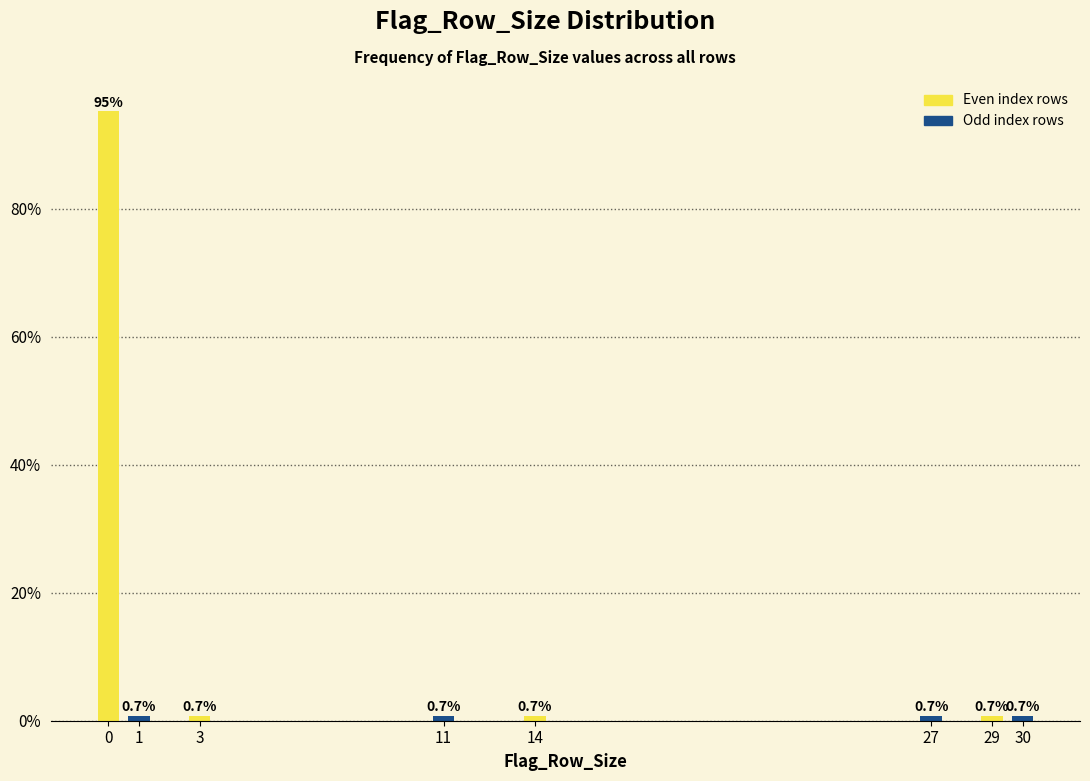

Reading left to right, transcribe all the data shown in this chart.

95.2	0.7	0.7	0.7	0.7	0.7	0.7	0.7